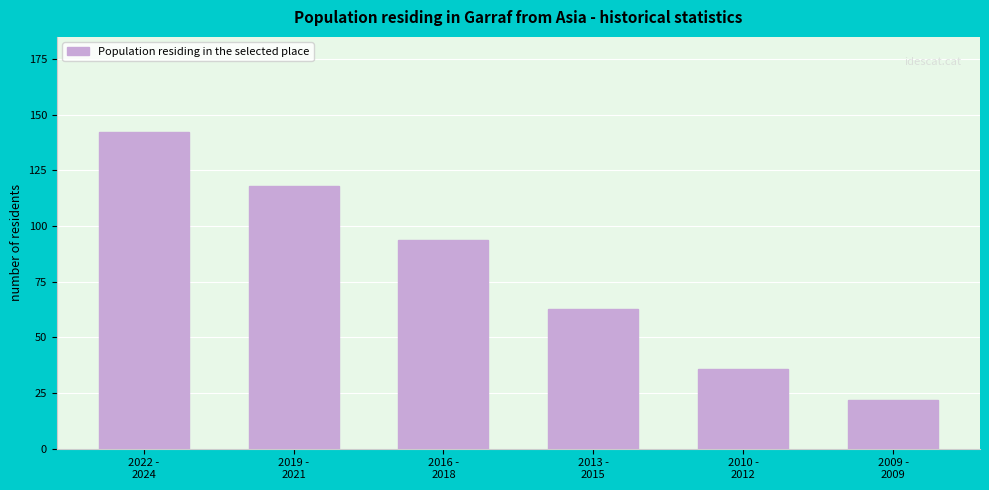

Reading right to left, what are all the values shown in this chart?

22.0	35.7	62.7	93.7	118.0	142.3